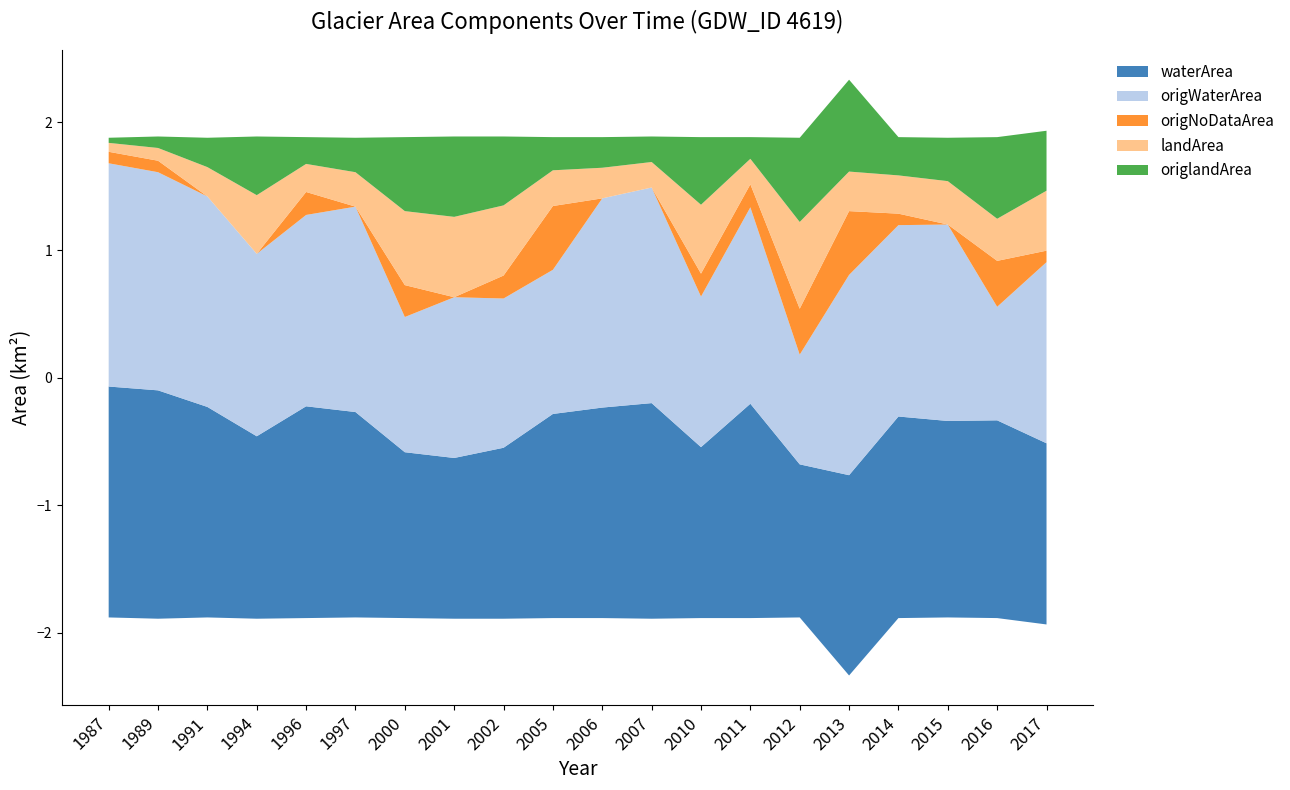

Reading right to left, list all the values displayed in this chart.

waterArea: 2017=1.4	2016=1.6	2015=1.5	2014=1.6	2013=1.6	2012=1.2	2011=1.7	2010=1.3	2007=1.7	2006=1.6	2005=1.6	2002=1.3	2001=1.3	2000=1.3	1997=1.6	1996=1.7	1994=1.4	1991=1.6	1989=1.8	1987=1.8
landArea: 2017=0.5	2016=0.3	2015=0.3	2014=0.3	2013=0.3	2012=0.7	2011=0.2	2010=0.5	2007=0.2	2006=0.2	2005=0.3	2002=0.6	2001=0.6	2000=0.6	1997=0.3	1996=0.2	1994=0.5	1991=0.2	1989=0.1	1987=0.1
origWaterArea: 2017=1.4	2016=0.9	2015=1.5	2014=1.5	2013=1.6	2012=0.9	2011=1.5	2010=1.2	2007=1.7	2006=1.6	2005=1.1	2002=1.2	2001=1.3	2000=1.1	1997=1.6	1996=1.5	1994=1.4	1991=1.6	1989=1.7	1987=1.8
origlandArea: 2017=0.5	2016=0.6	2015=0.3	2014=0.3	2013=0.7	2012=0.7	2011=0.2	2010=0.5	2007=0.2	2006=0.2	2005=0.3	2002=0.5	2001=0.6	2000=0.6	1997=0.3	1996=0.2	1994=0.5	1991=0.2	1989=0.1	1987=0.0
origNoDataArea: 2017=0.1	2016=0.4	2015=0.0	2014=0.1	2013=0.5	2012=0.4	2011=0.2	2010=0.2	2007=0.0	2006=0.0	2005=0.5	2002=0.2	2001=0.0	2000=0.2	1997=0.0	1996=0.2	1994=0.0	1991=0.0	1989=0.1	1987=0.1